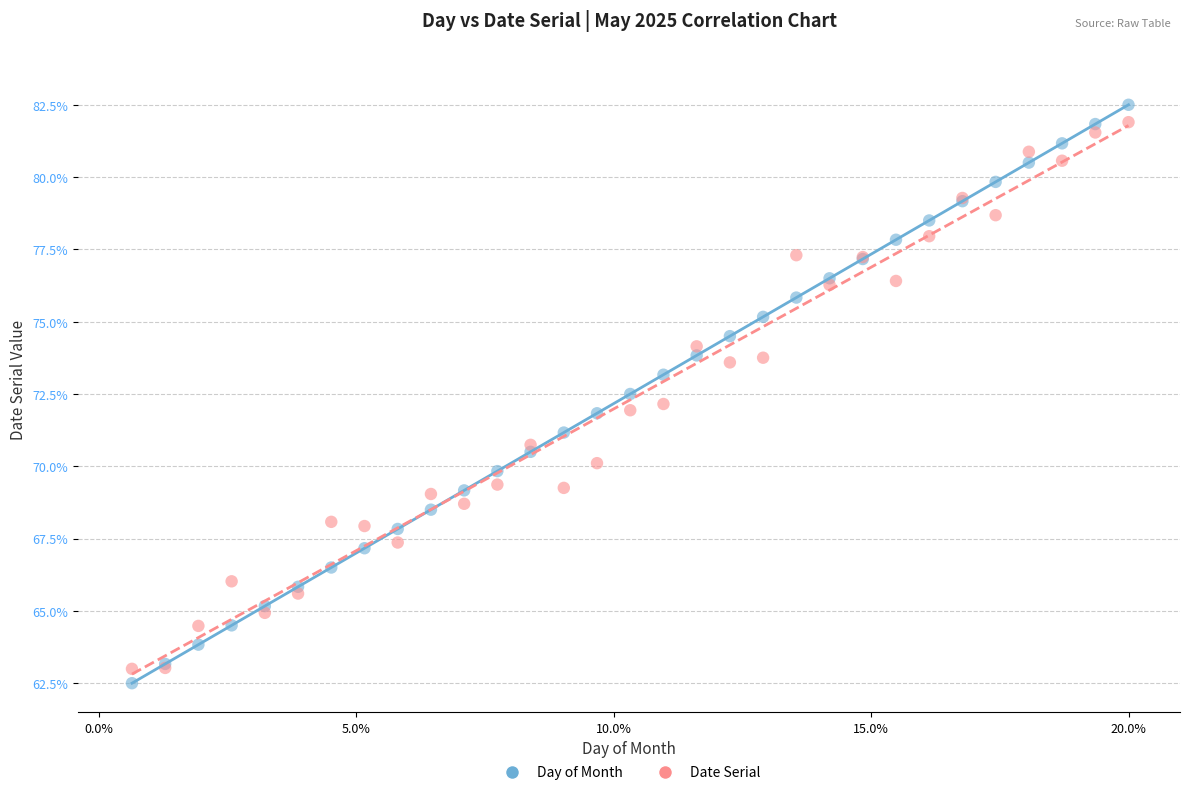

Which series contains the lowest Y value?

Day of Month